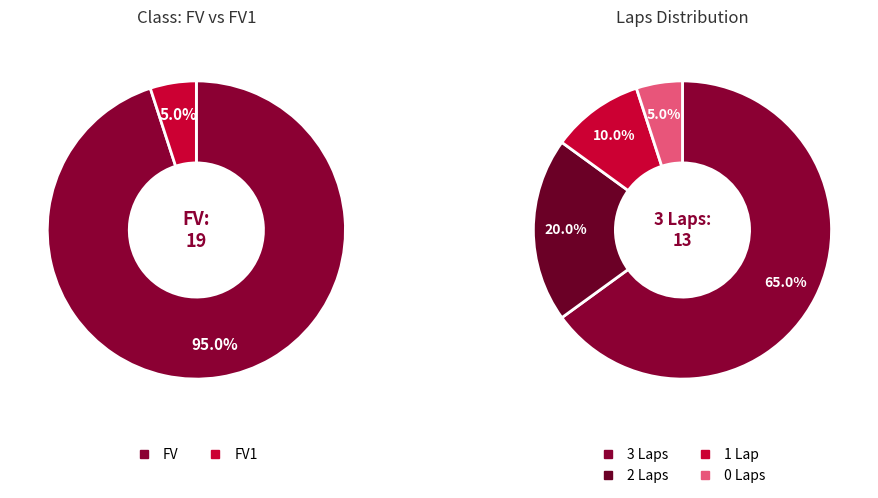

How many slices are in this pie chart?

2